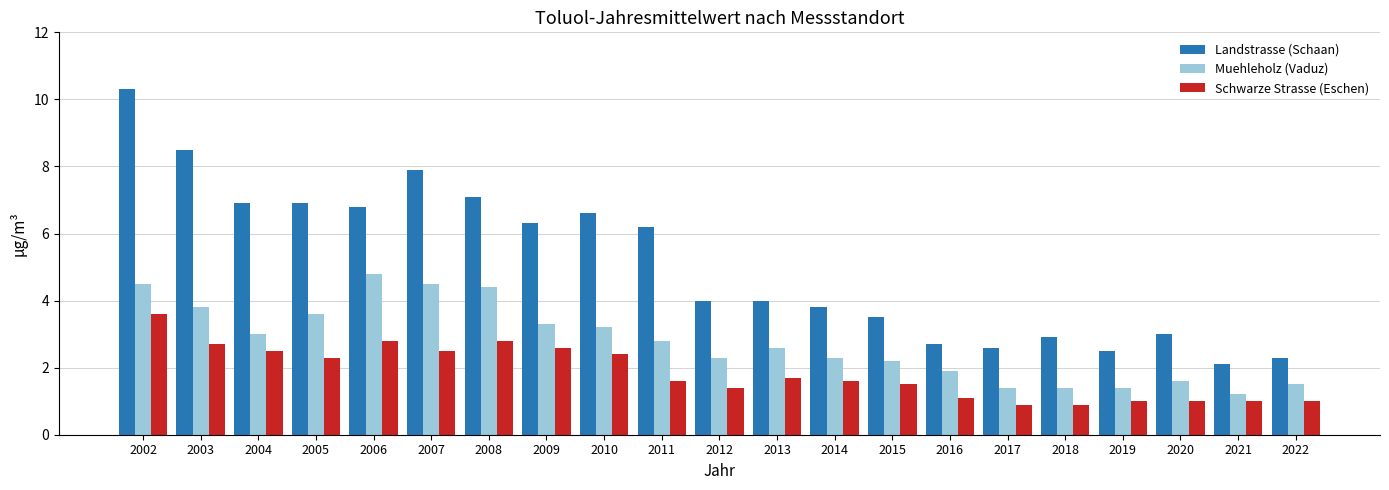

Is it true that Landstrasse (Schaan) equals 2.5 at 2019?

True